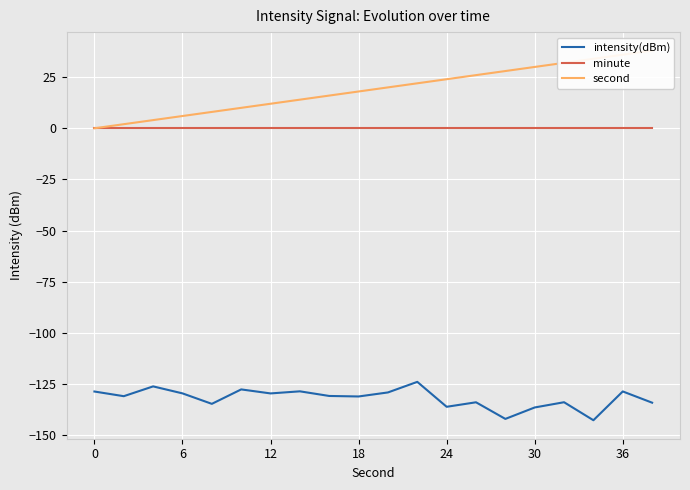

What are all the series names shown in the legend?

intensity(dBm), minute, second